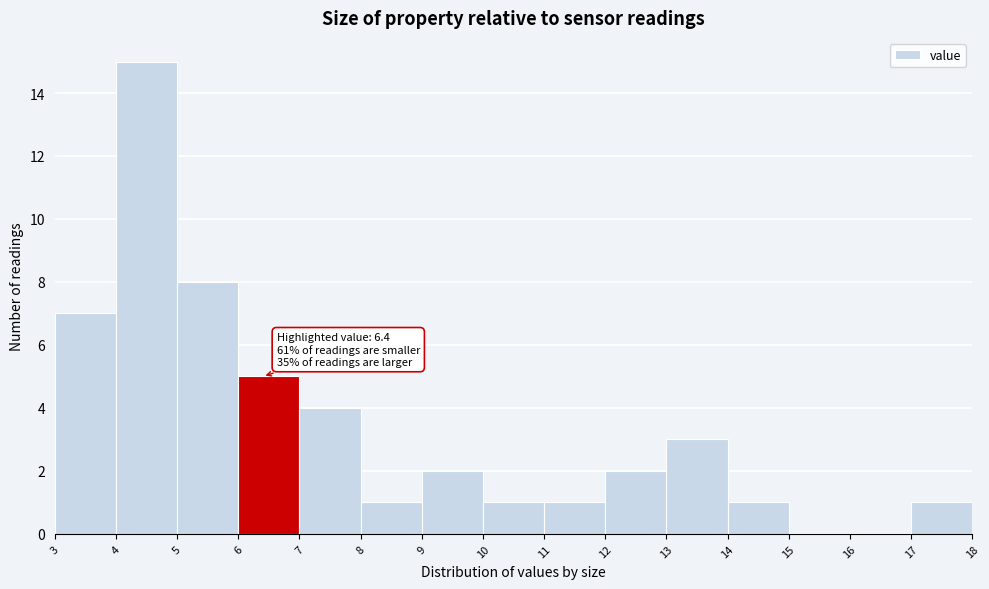

Which range on the x-axis has the tallest bar?

4 to 5